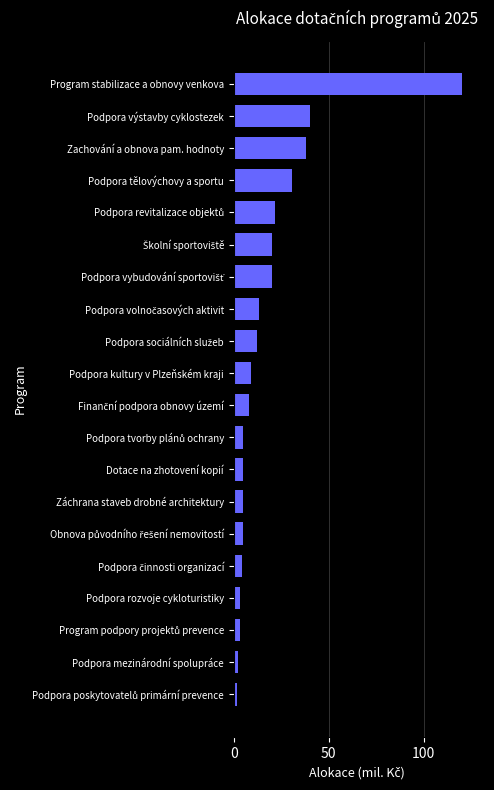

What is the approximate value at Dotace na zhotovení kopií?

5.0